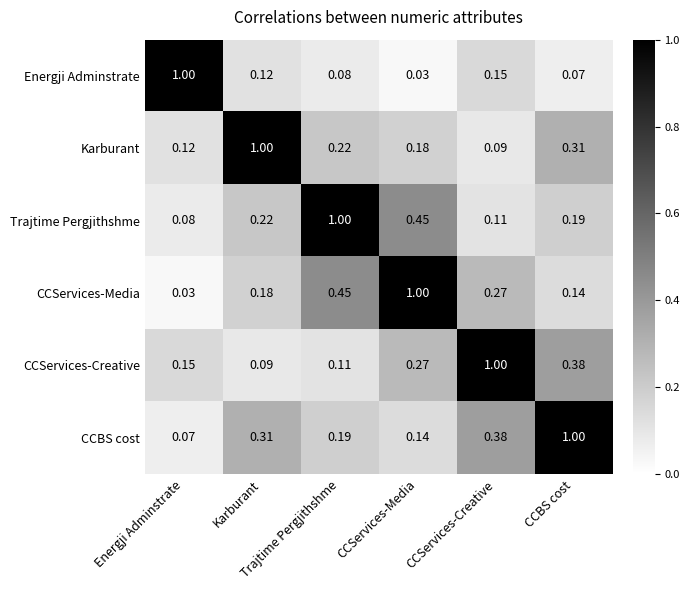

How many data points does each series have?

6